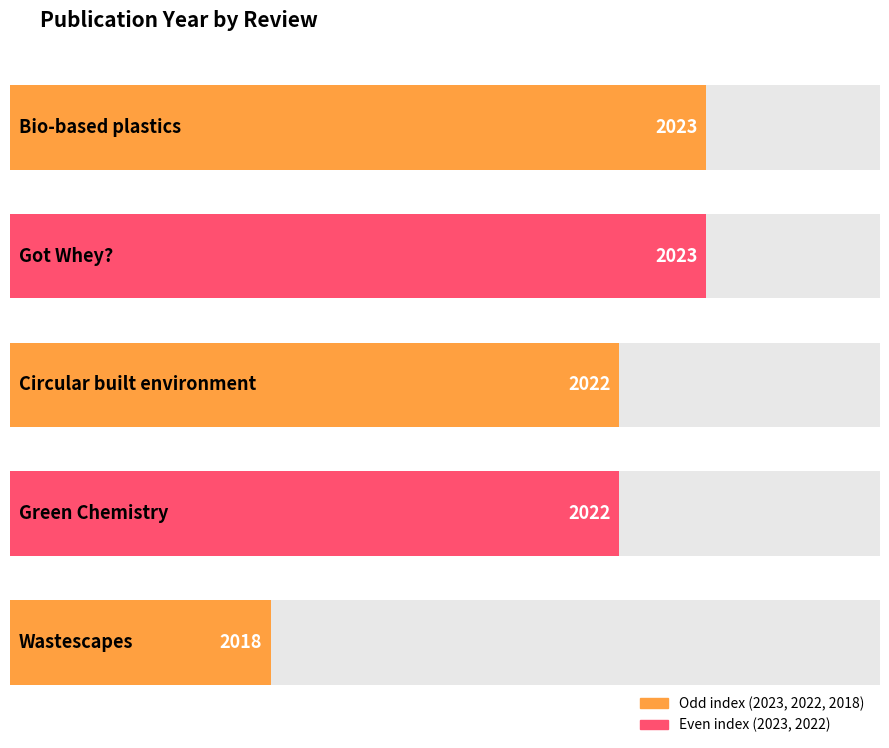

What is the sum of the values at Circular built environment and Got Whey??

4045